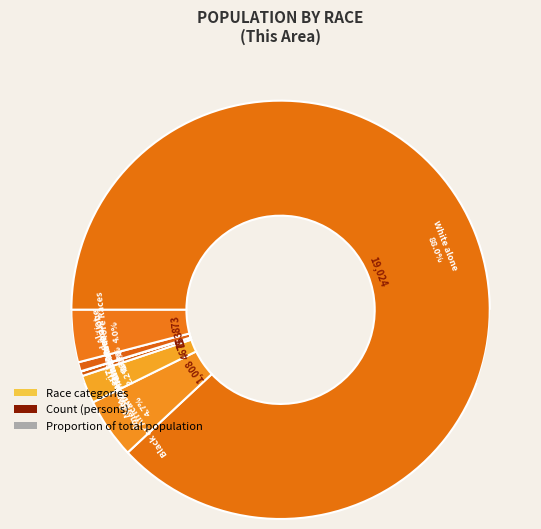

Do Native Hawaiian and Other Pacific and Black or African American alone together represent more than half of the pie?

No